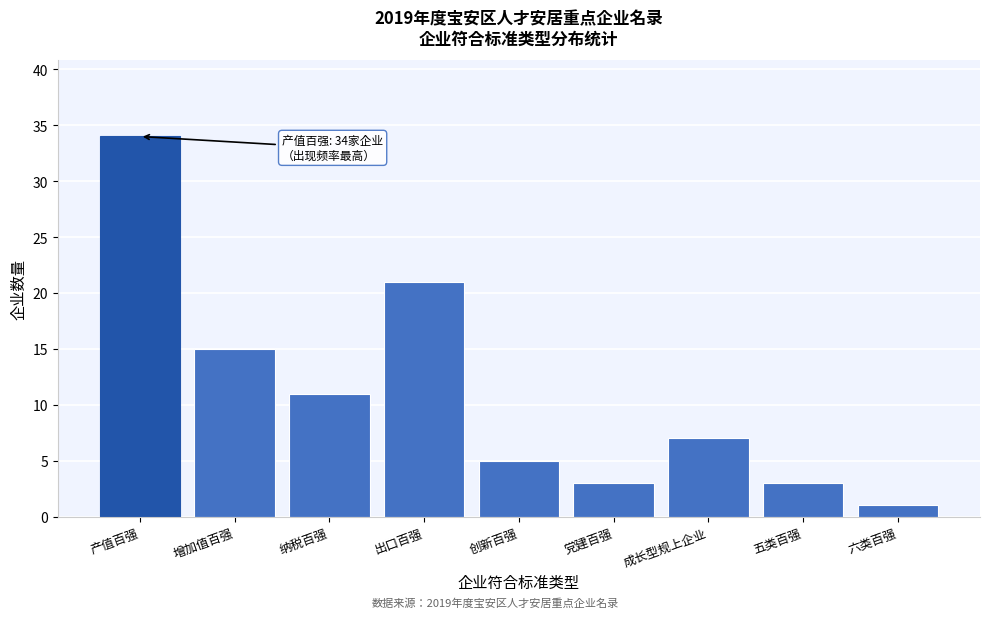

Reading left to right, extract all data points from this chart.

34	15	11	21	5	3	7	3	1